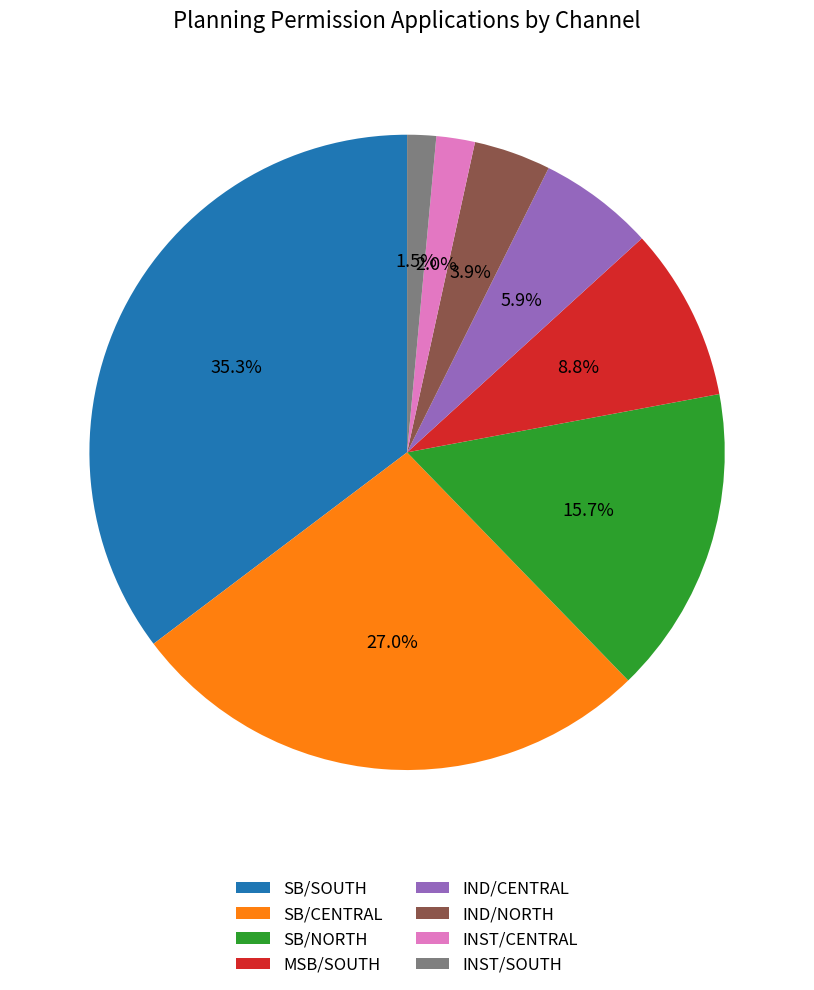

Does SB/SOUTH account for over 50% of the chart?

No